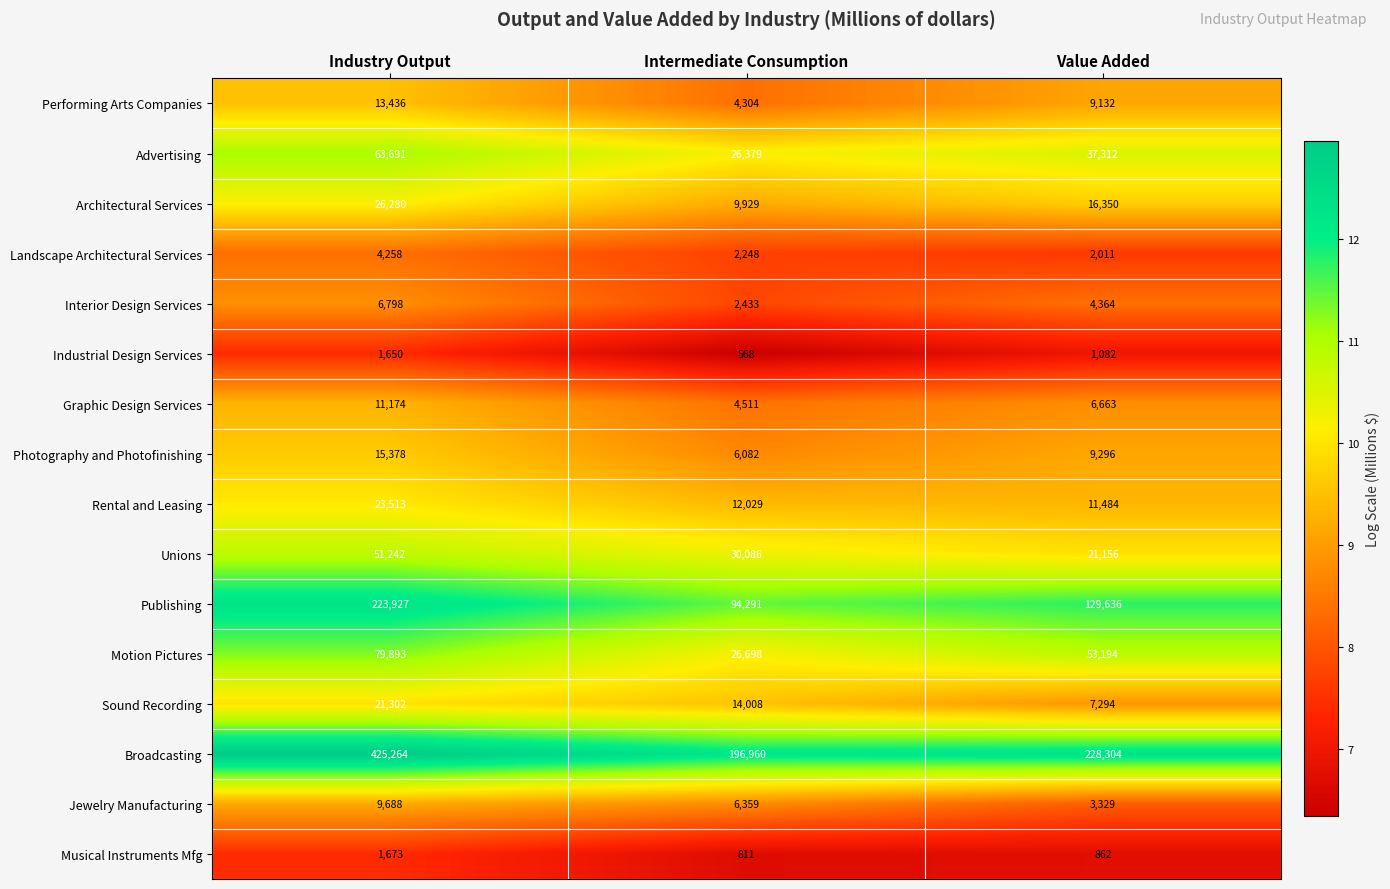

What is the sum of all Musical Instruments Mfg values?

3346